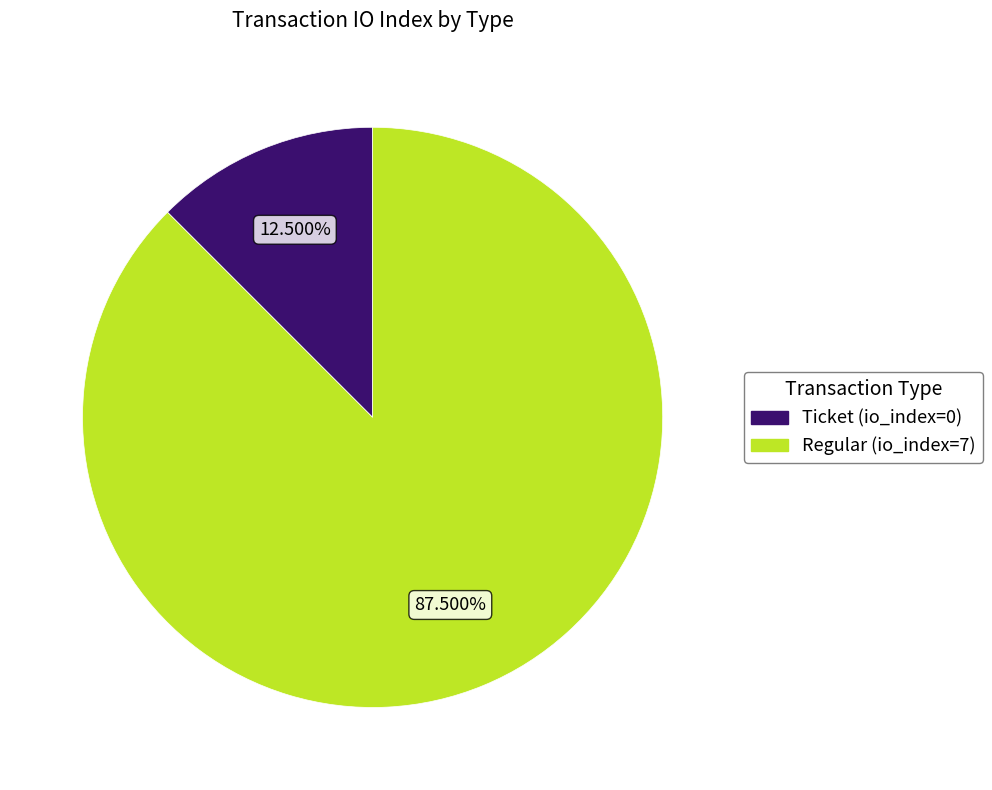

Do Ticket (io_index=0) and Regular (io_index=7) together represent more than half of the pie?

Yes